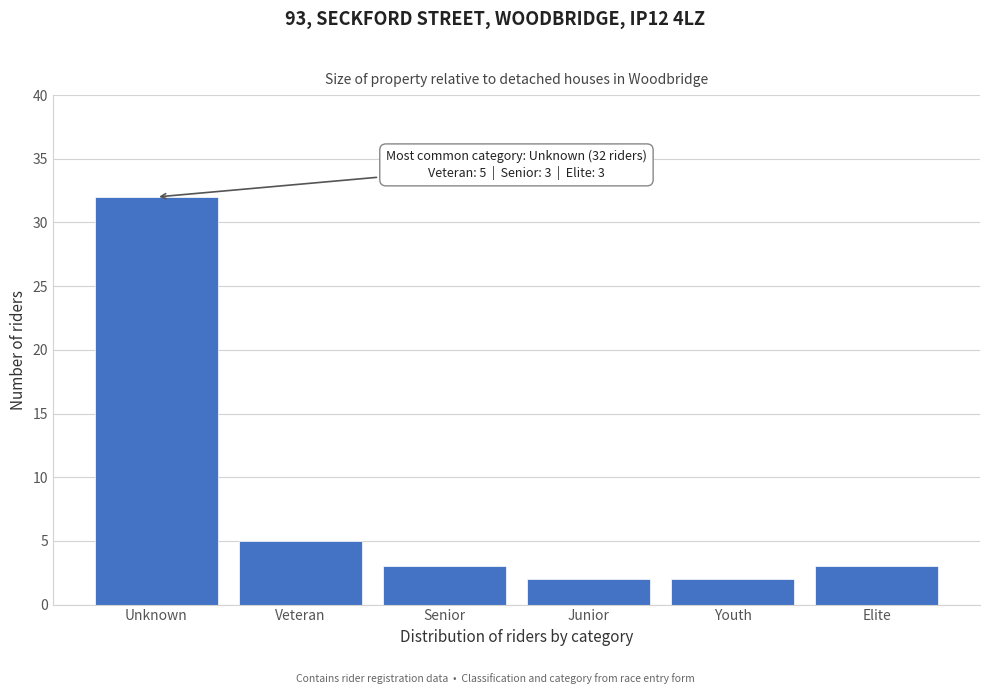

Reading right to left, transcribe all the data shown in this chart.

3	2	2	3	5	32